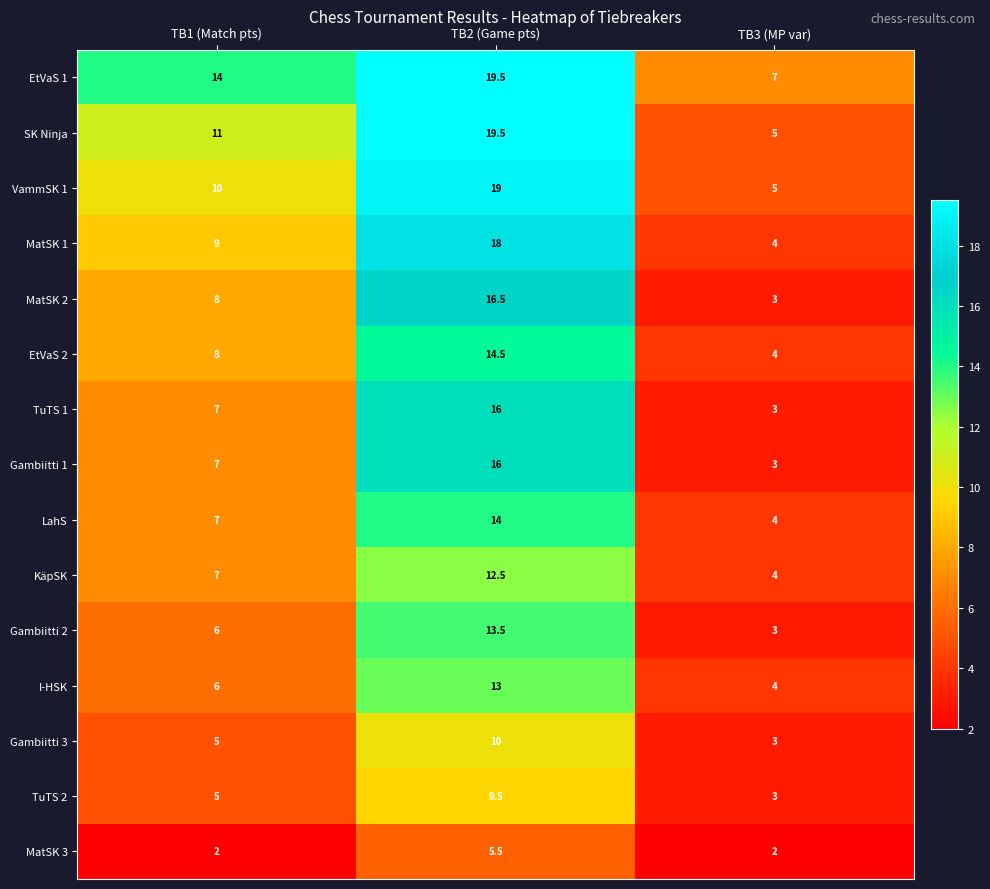

Count the Gambiitti 1 values in the range 3 to 16.

3